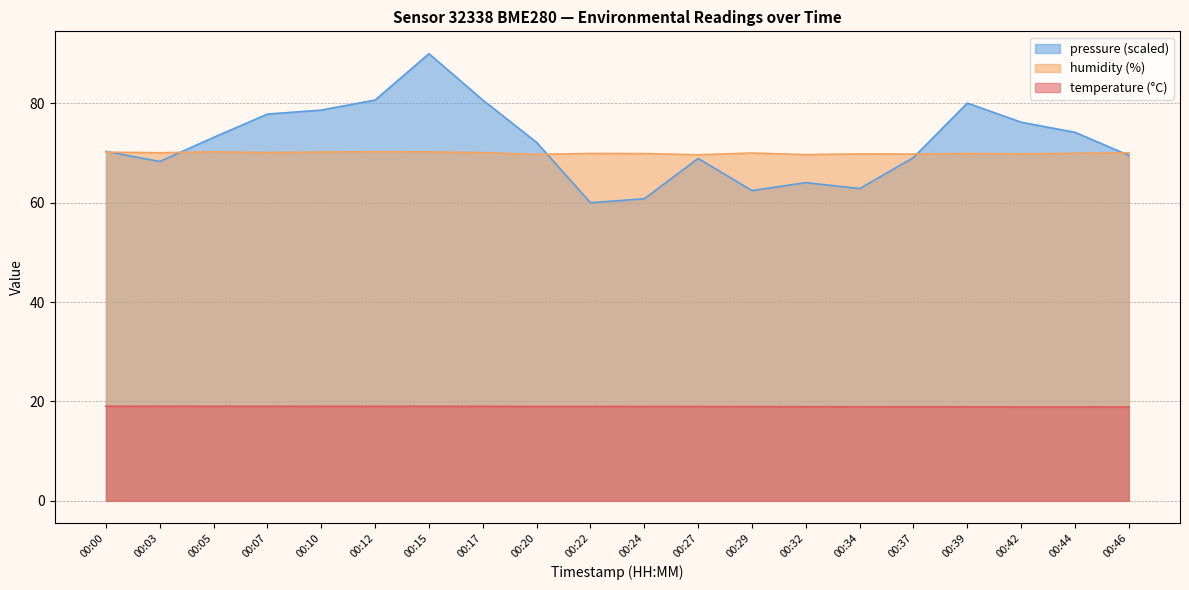

List the labels in order of pressure_norm value, smallest first.

00:22, 00:24, 00:29, 00:34, 00:32, 00:03, 00:27, 00:37, 00:46, 00:00, 00:20, 00:05, 00:44, 00:42, 00:07, 00:10, 00:39, 00:12, 00:17, 00:15